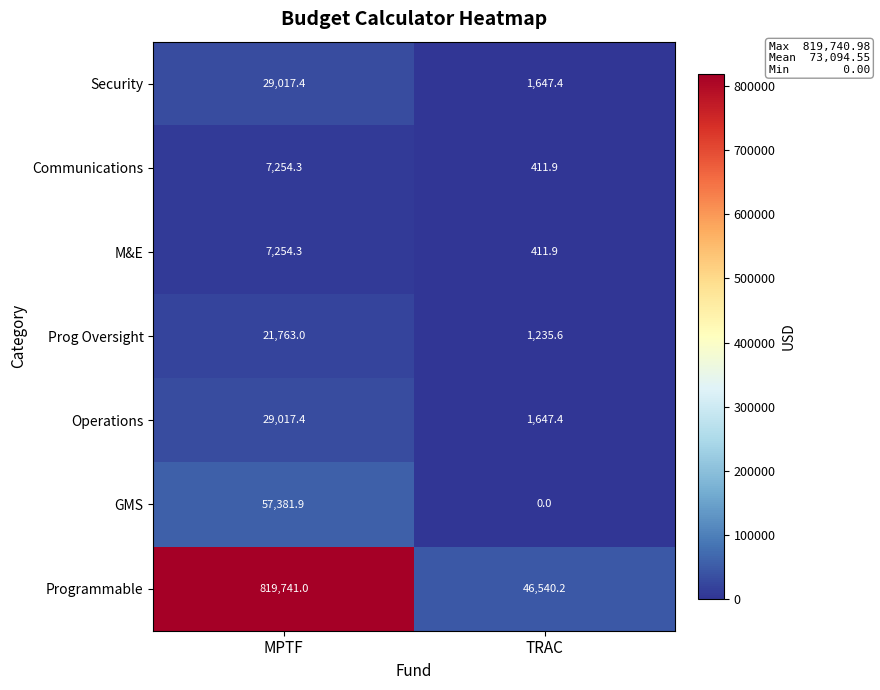

List the labels in order of Communications value, largest first.

MPTF, TRAC